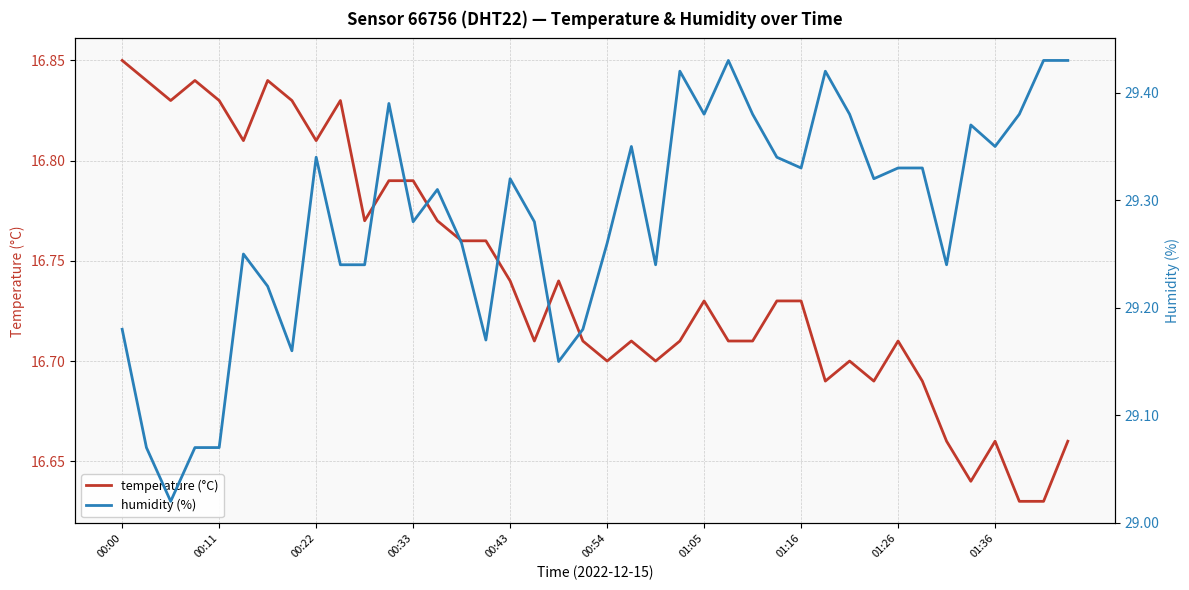

What is the highest value of the temperature (°C) series?

16.9